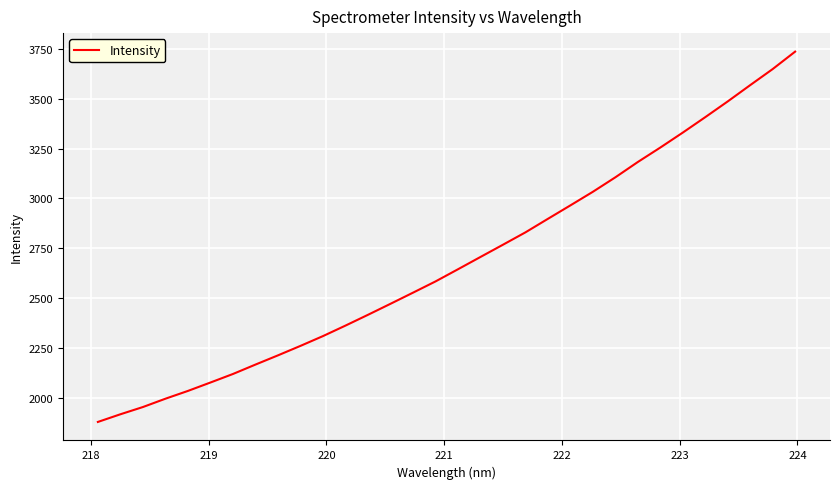

What is the minimum value shown in the chart?

1878.3